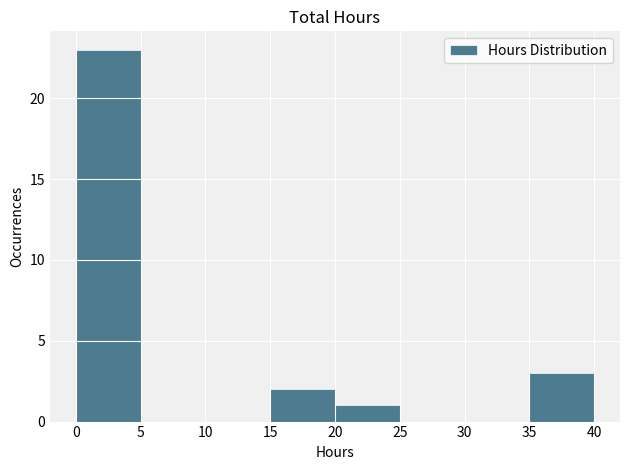

Reading left to right, list every bar in this chart as the range it spans on the x-axis followed by its height. The values are not printed on the chart, so give them approximately, as read against the axis.

0 to 5: 23
5 to 10: 0
10 to 15: 0
15 to 20: 2
20 to 25: 1
25 to 30: 0
30 to 35: 0
35 to 40: 3